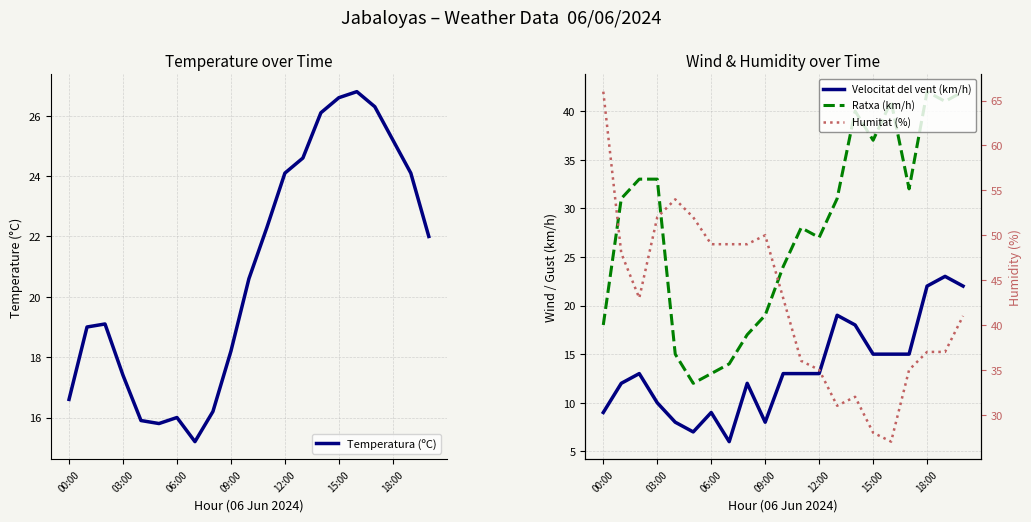

At which category is the sum across all series the highest?

20